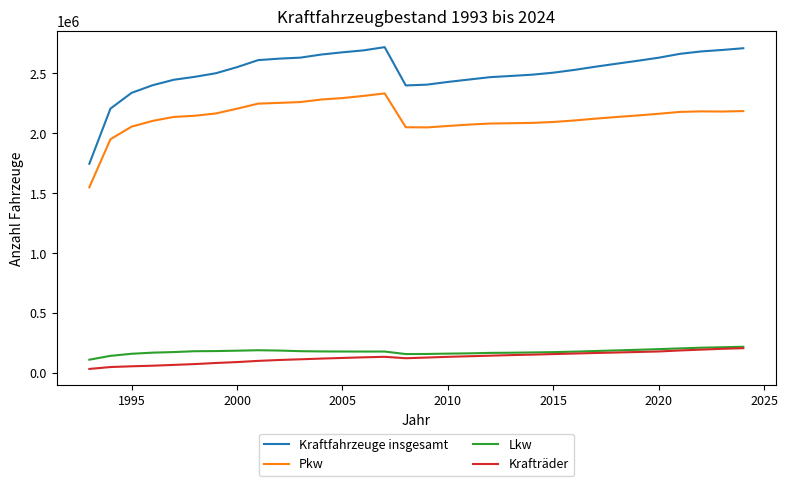

True or false: Lkw and Kraftfahrzeuge insgesamt cross at least once.

False